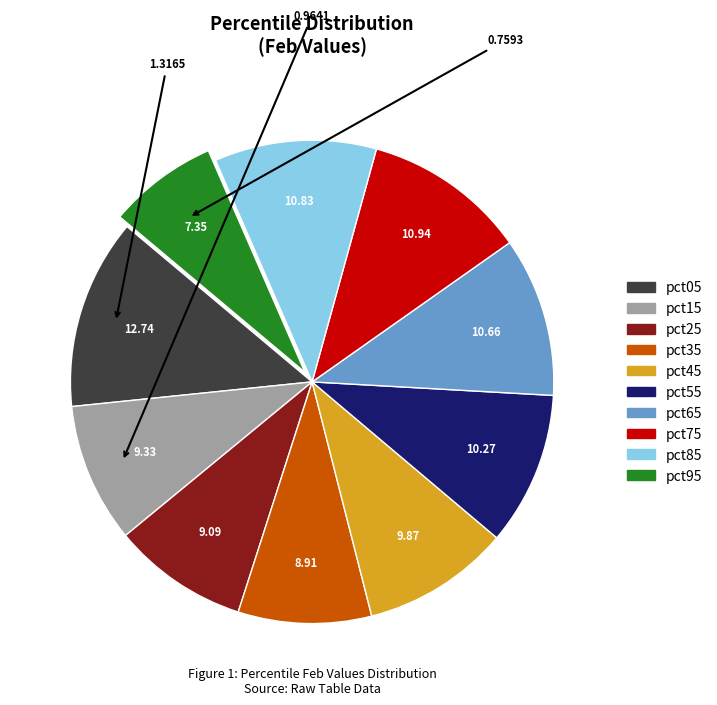

Count the number of slices in the pie.

10